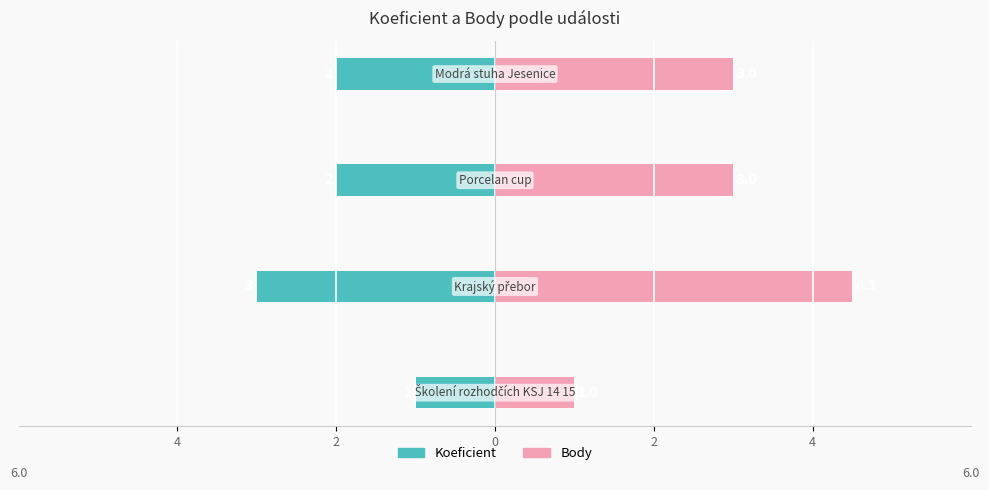

Rank the series by their average value, from lowest to highest.

Koeficient, Body